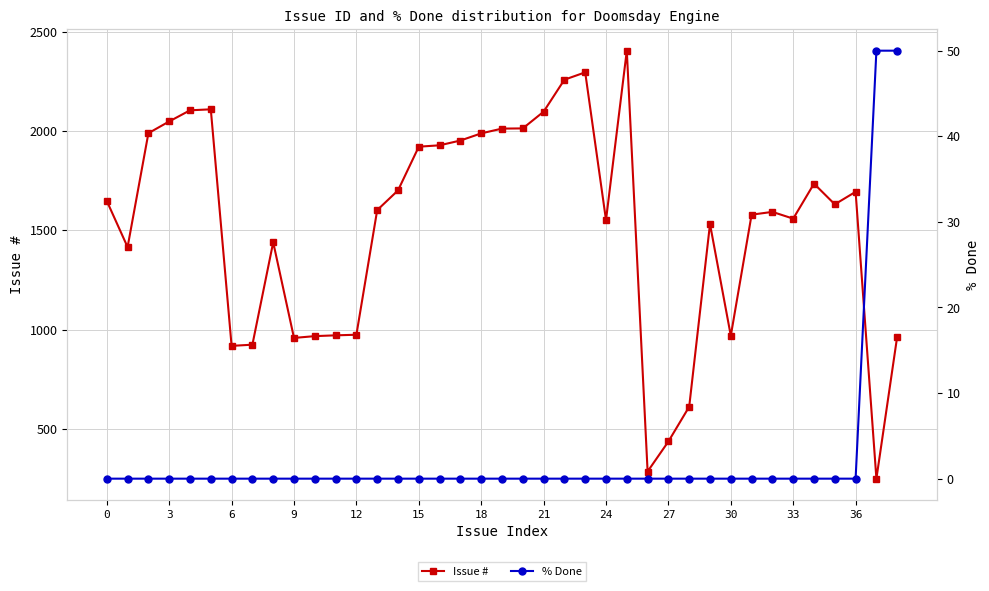

What is the average value of the Issue # series?

1514